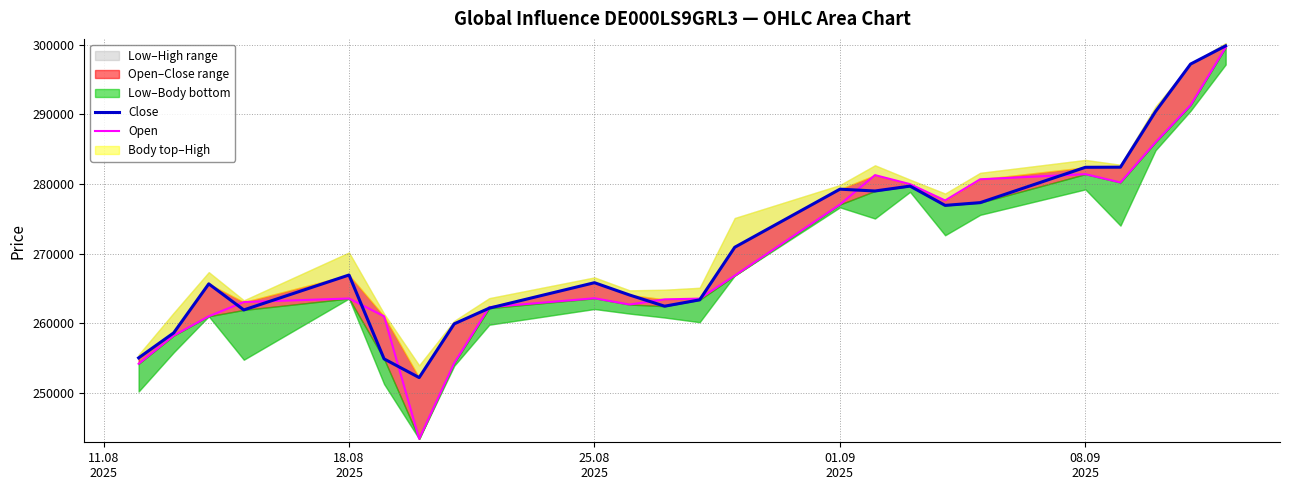

What is the minimum value for Close?

252181